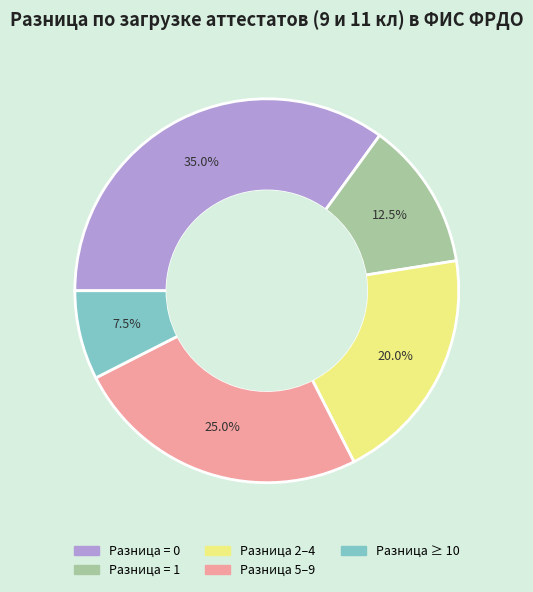

Does any single category account for the majority?

No